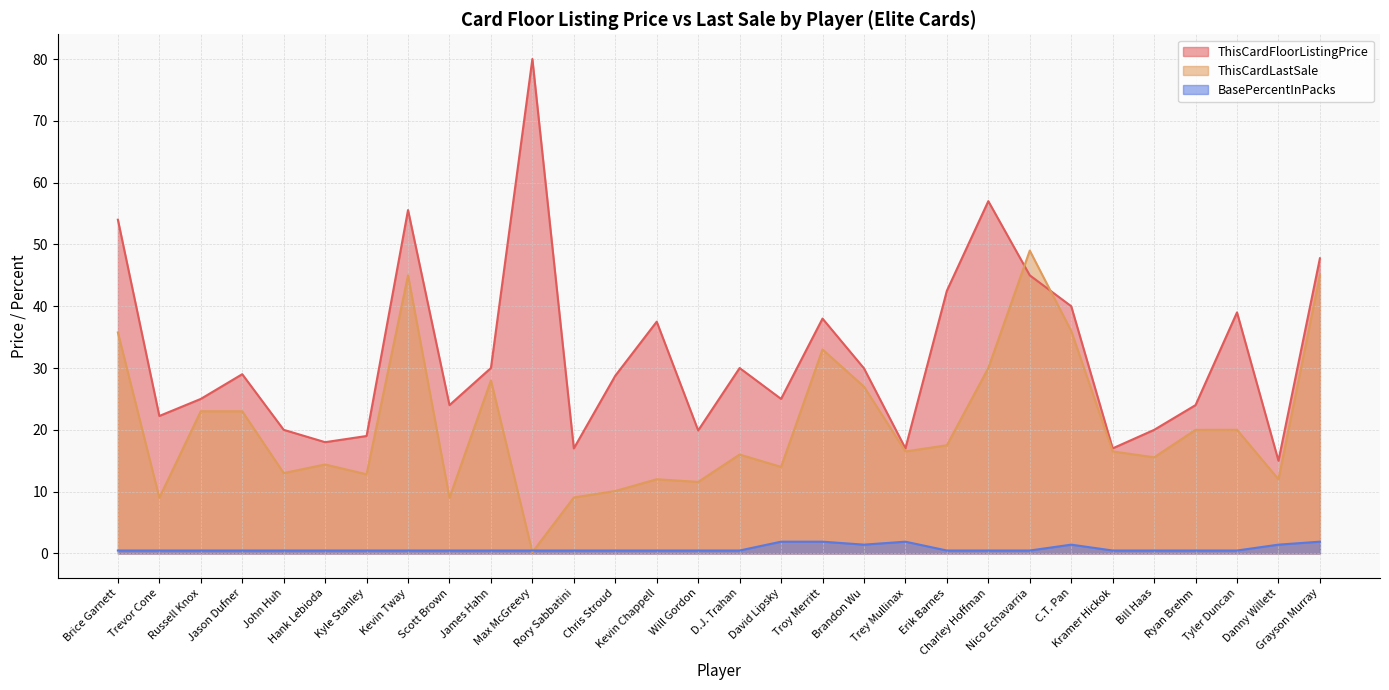

At which category is the sum across all series the highest?

Kevin Tway